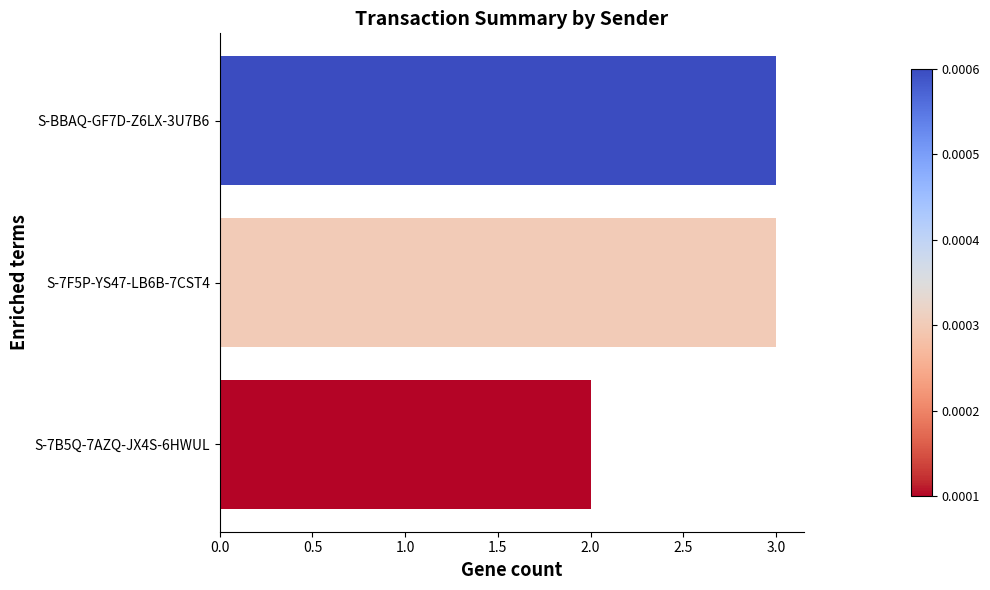

What is the sum of the values at S-7B5Q-7AZQ-JX4S-6HWUL and S-7F5P-YS47-LB6B-7CST4?

5